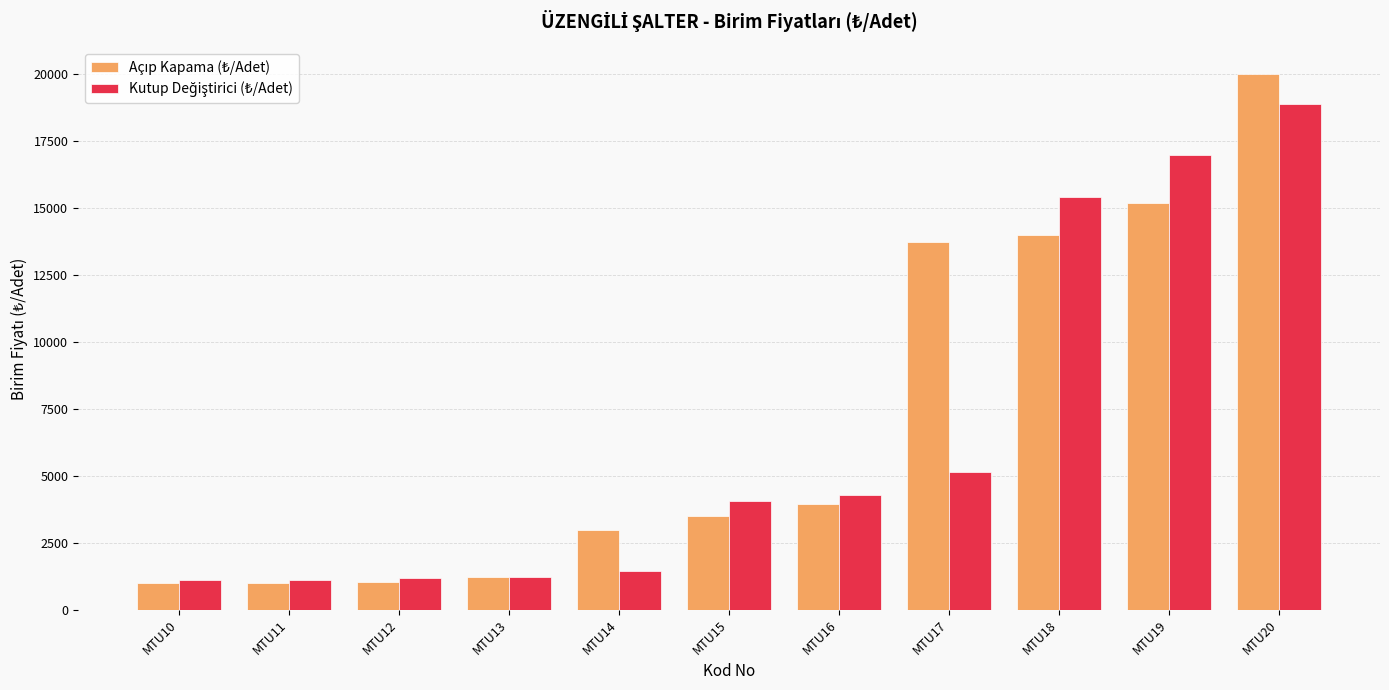

What is the minimum value shown in the chart?

989.0